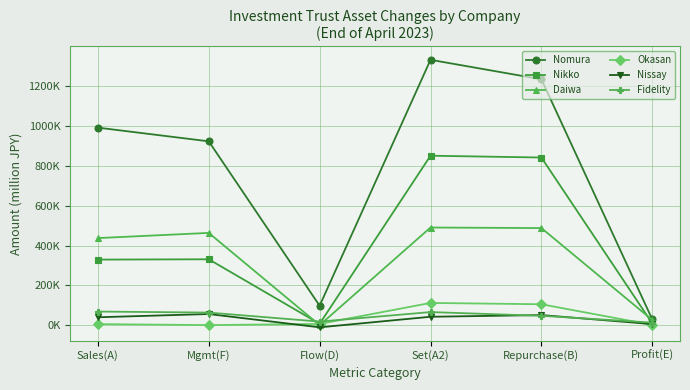

At Mgmt(F), list the series in order from smallest to largest.

Okasan, Nissay, Fidelity, Nikko, Daiwa, Nomura